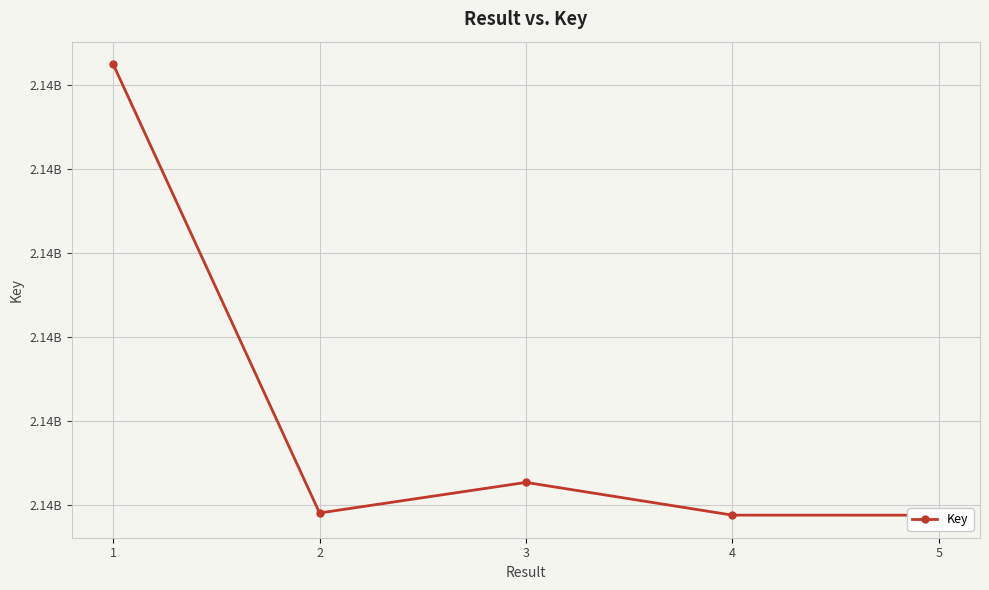

Where is the data nearest to the value 2137711191?

3